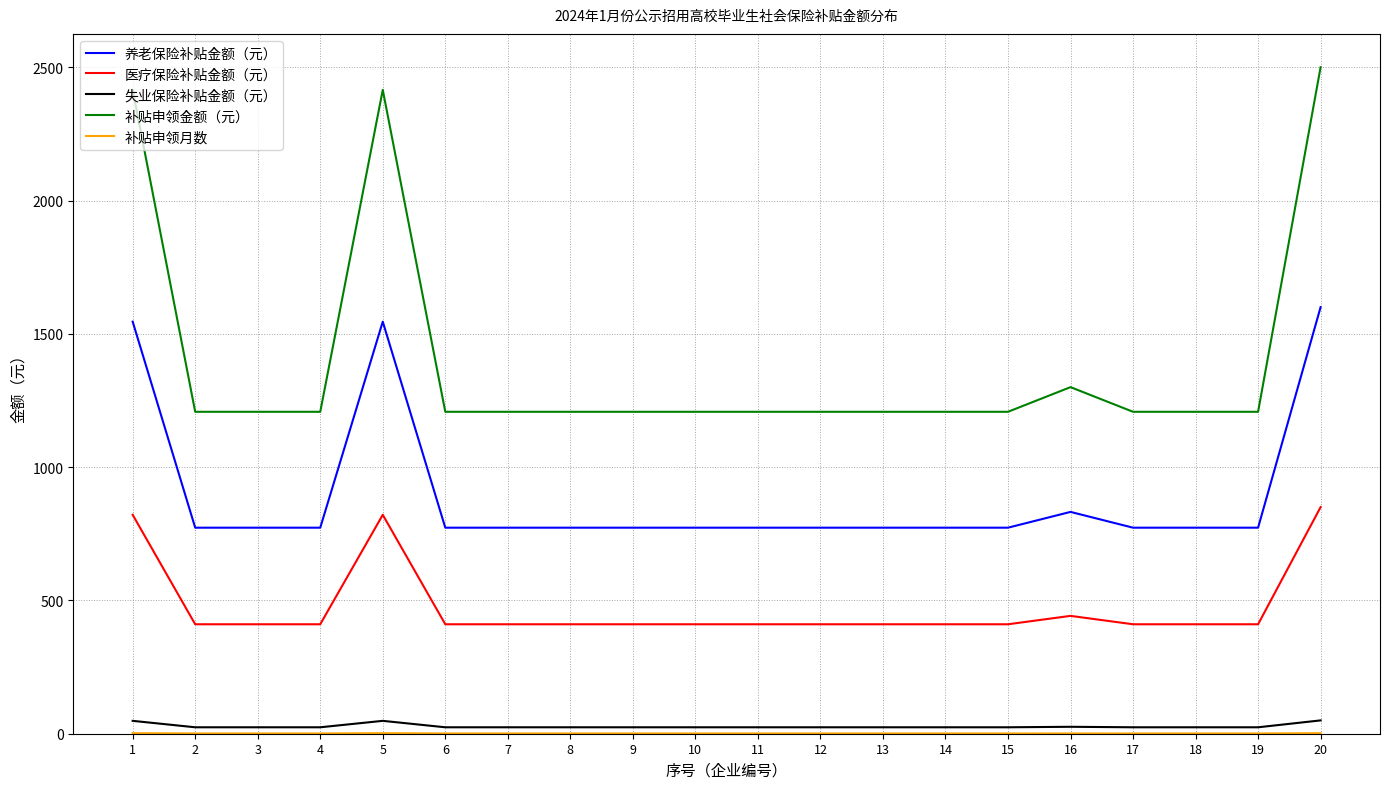

True or false: 补贴申领金额（元） and 养老保险补贴金额（元） intersect in this chart.

False